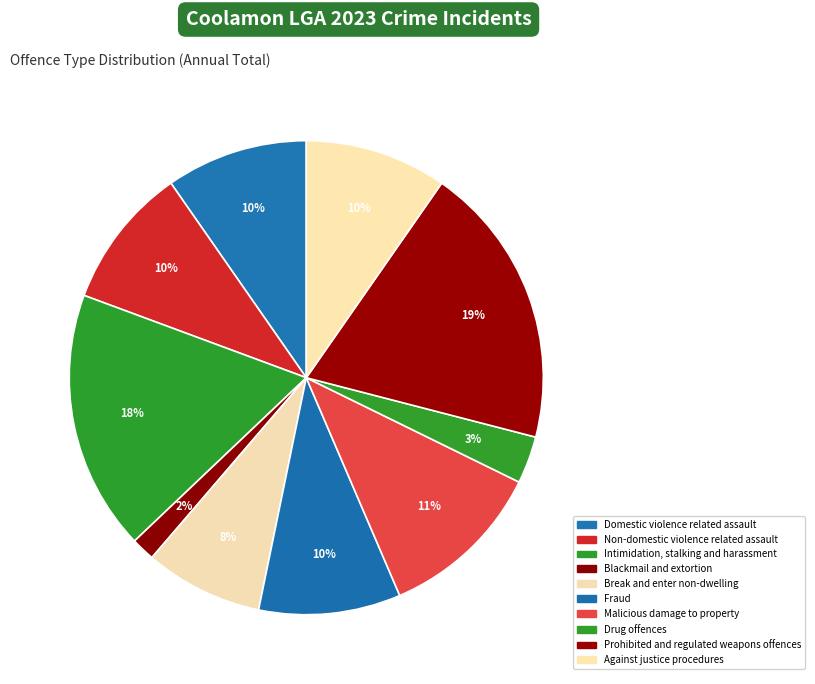

To the nearest percent, what is the difference between the Malicious damage to property and Drug offences slice percentages?

8%